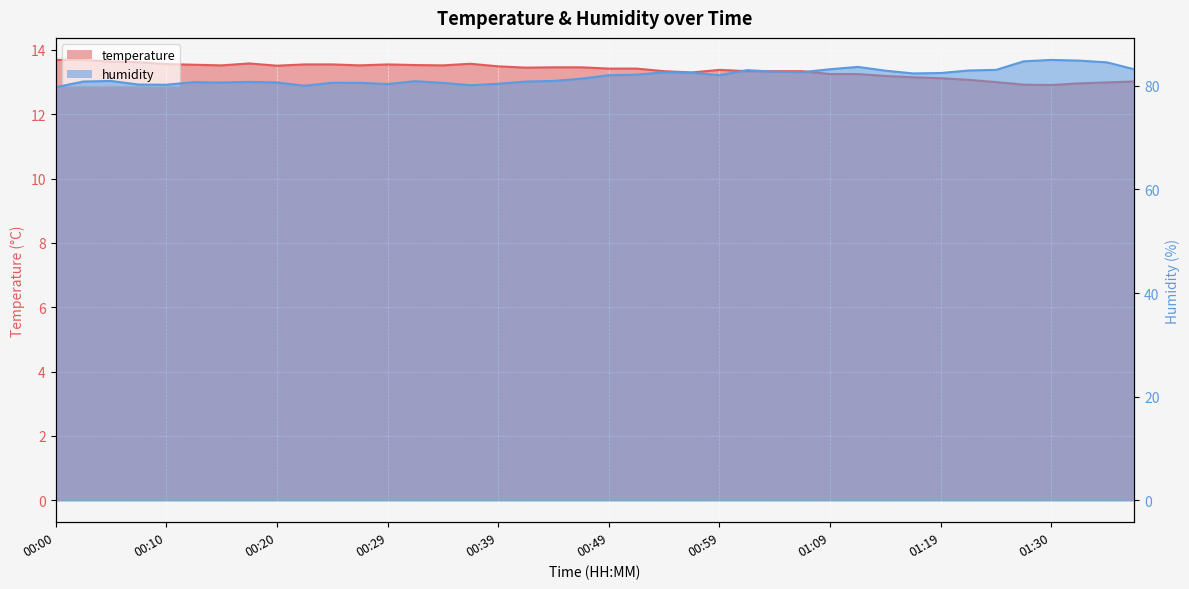

What is the label of the 19th point from the right?

00:51